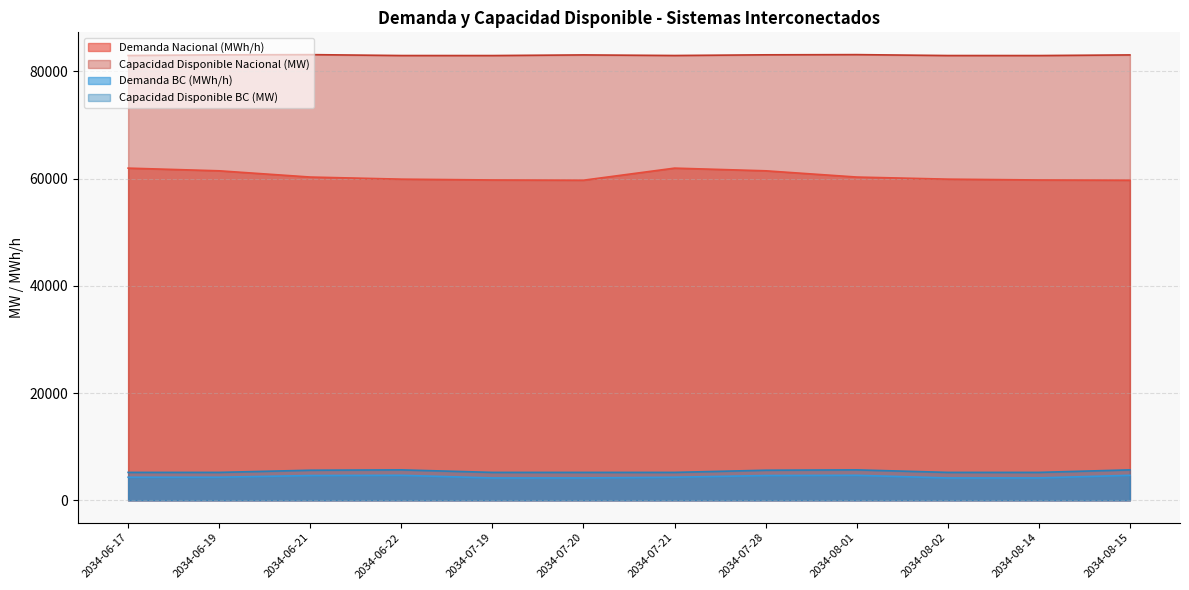

Which series has the largest range (max minus min)?

Demanda Nacional (MWh/h)